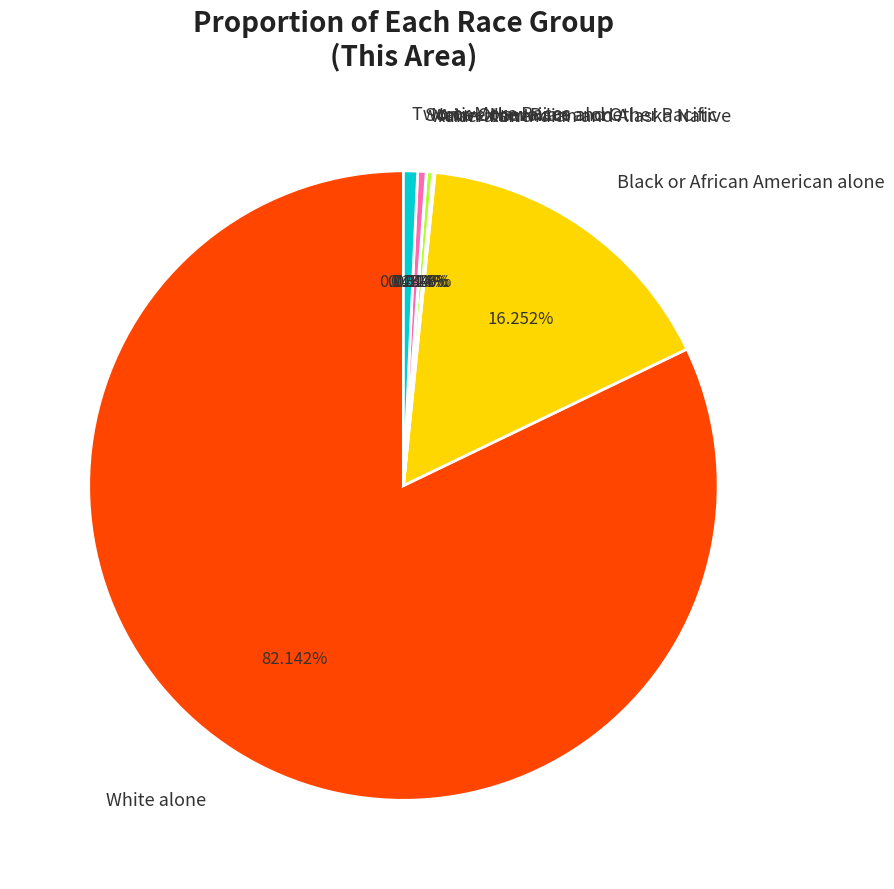

Between Black or African American alone and White alone, which is larger?

White alone